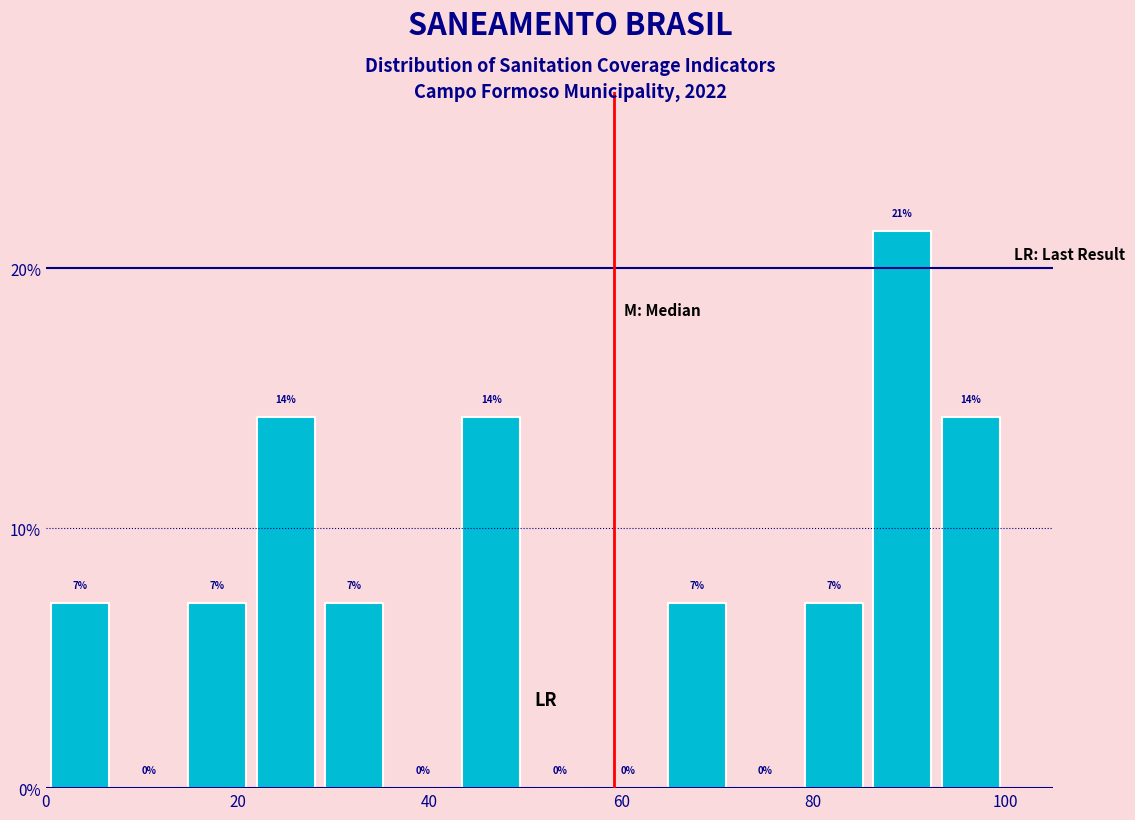

Around what value on the x-axis is the tallest bar? Give the approximate position of its centre, as read against the axis.

90